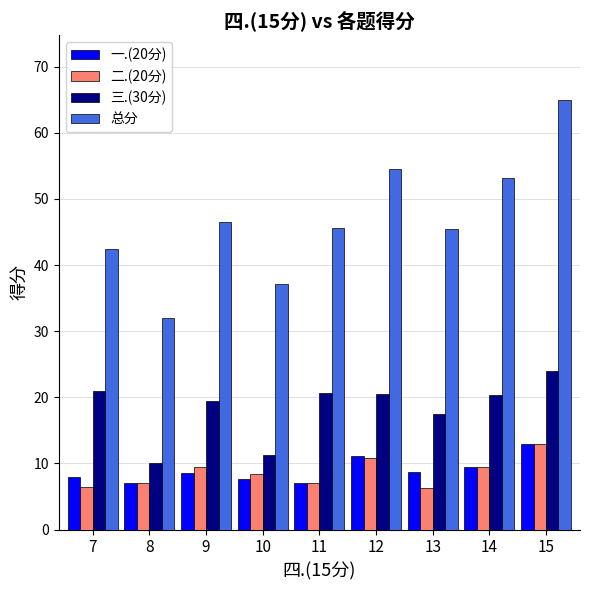

At which label is 总分 closest to 48?

9